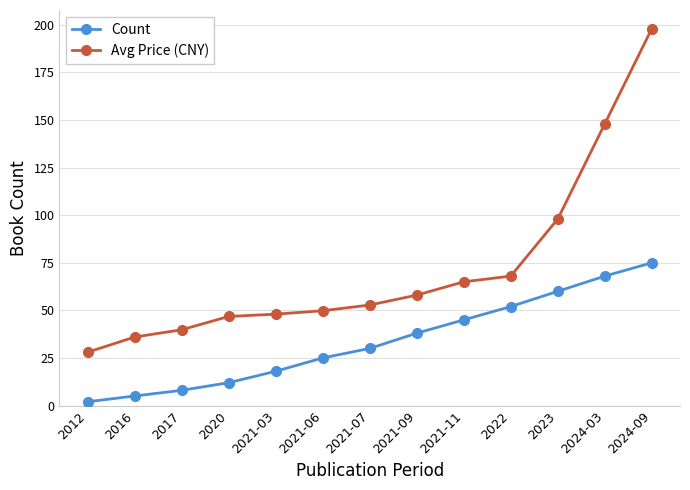

What is the difference between the second highest and minimum values in the Count series?

66.0